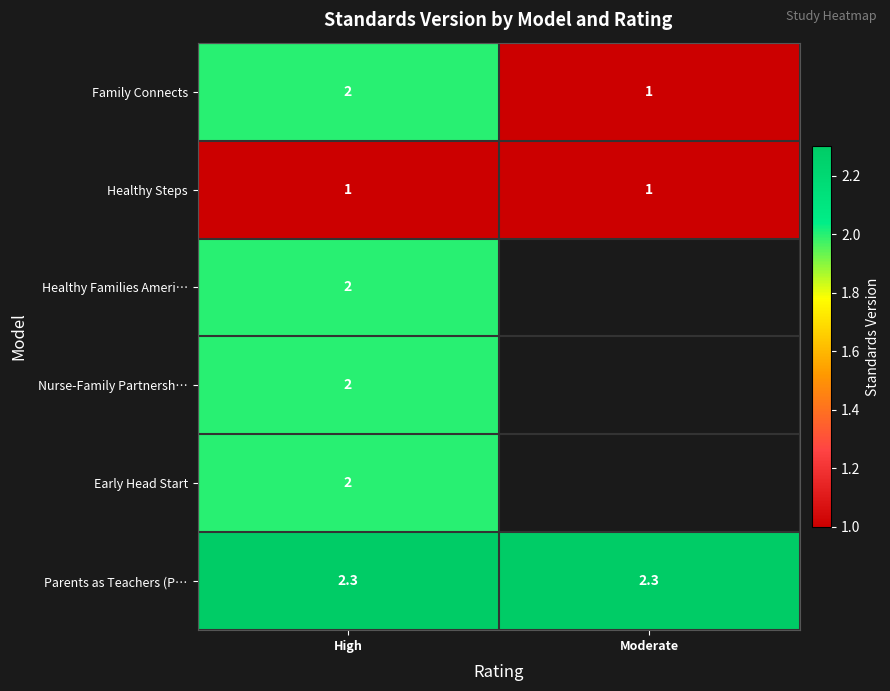

How many distinct data groups are displayed?

6